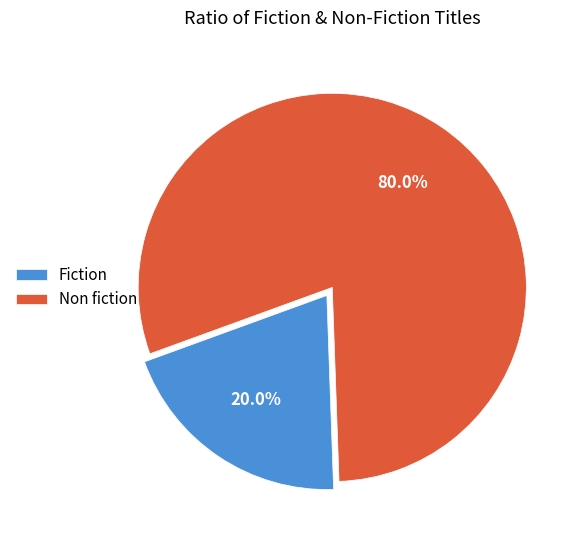

How many slices are in this pie chart?

2